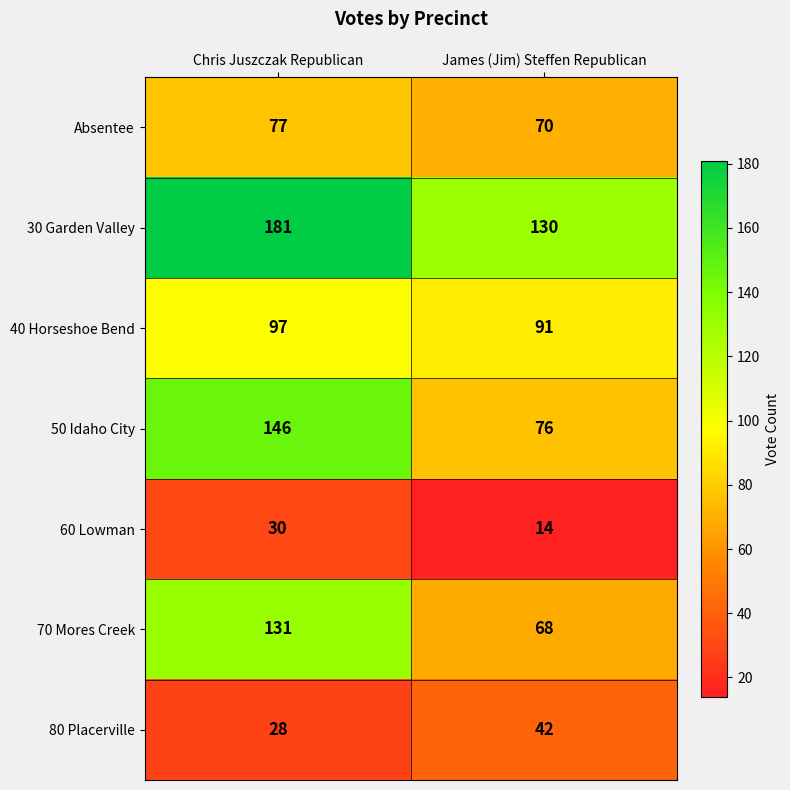

What is the total value across all series at Chris Juszczak Republican?

690